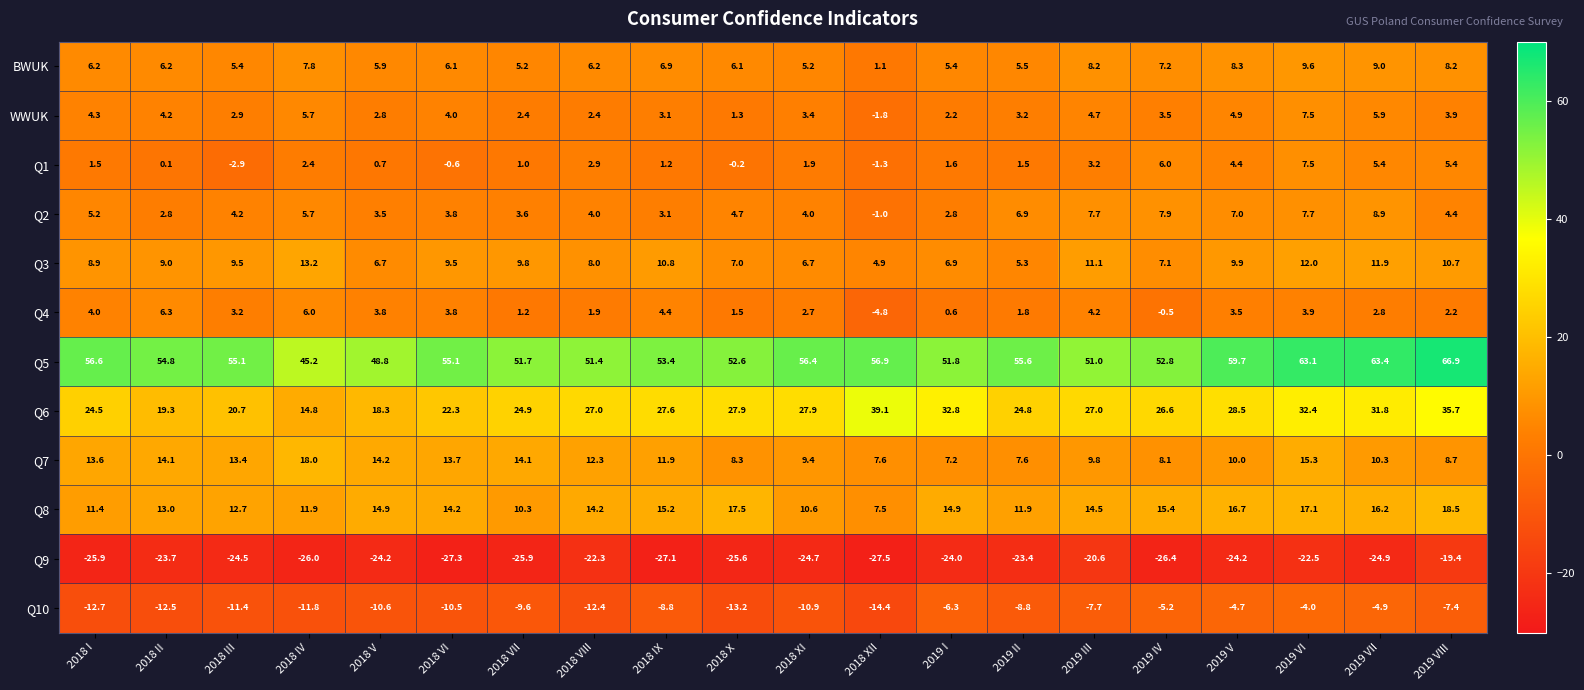

What is the difference between the maximum and minimum values in the Q1 series?

10.4